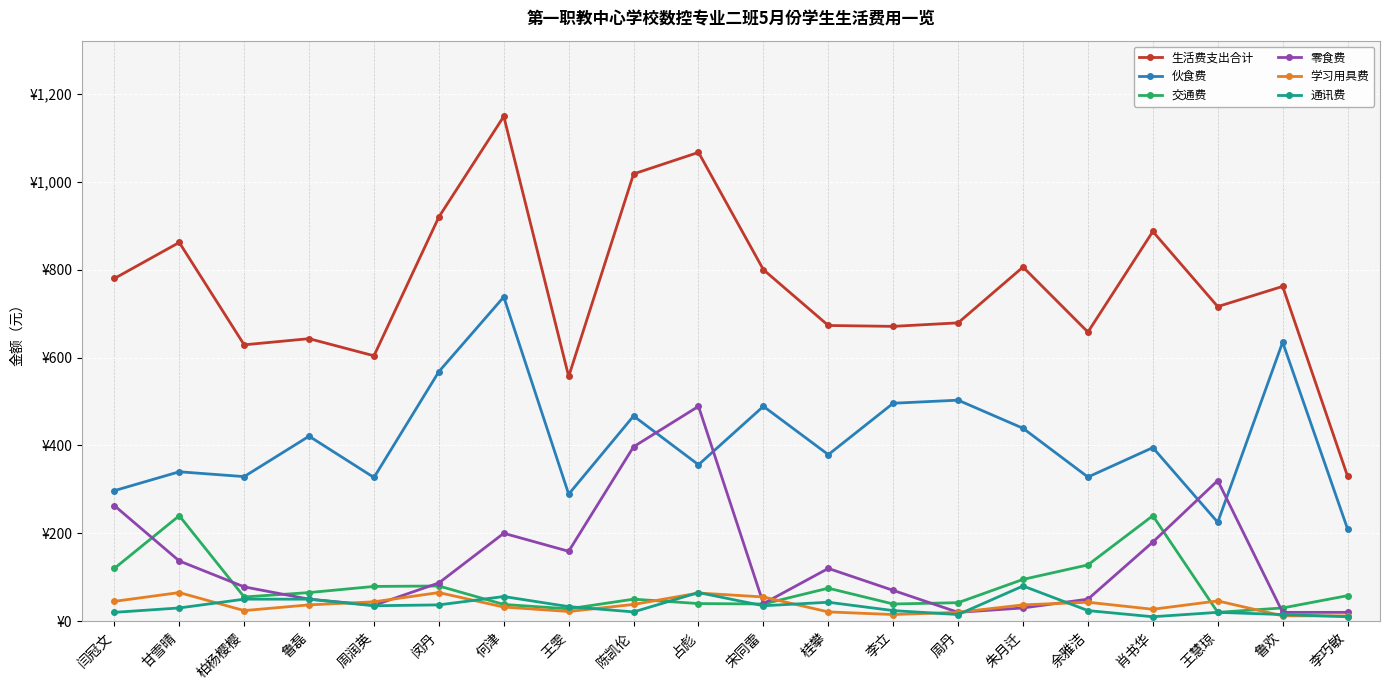

What is the value of the 生活费支出合计 point at the 7th from the left?

1149